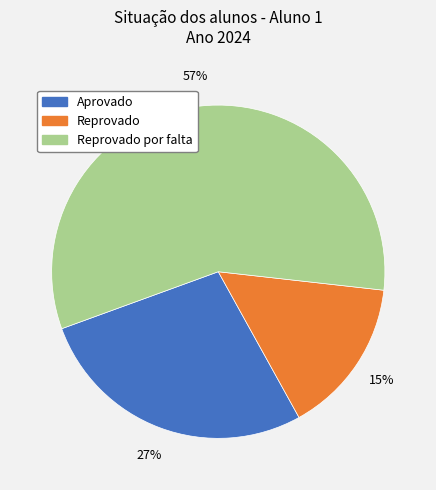

Which slice represents more than half of the pie?

Reprovado por falta